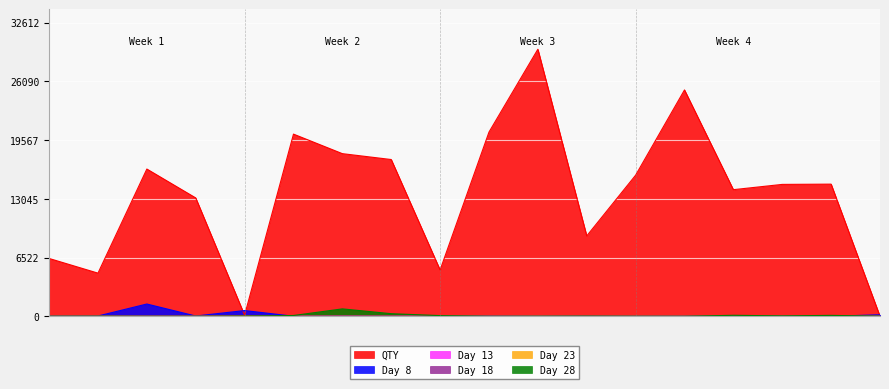

How many distinct data groups are displayed?

6